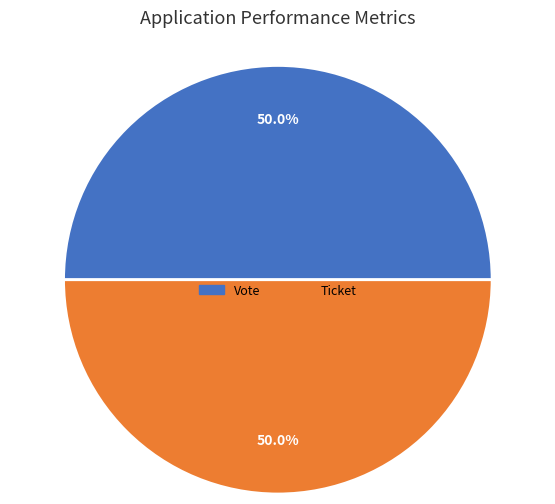

Approximately how many times larger is the value at Vote compared to Ticket?

1.0